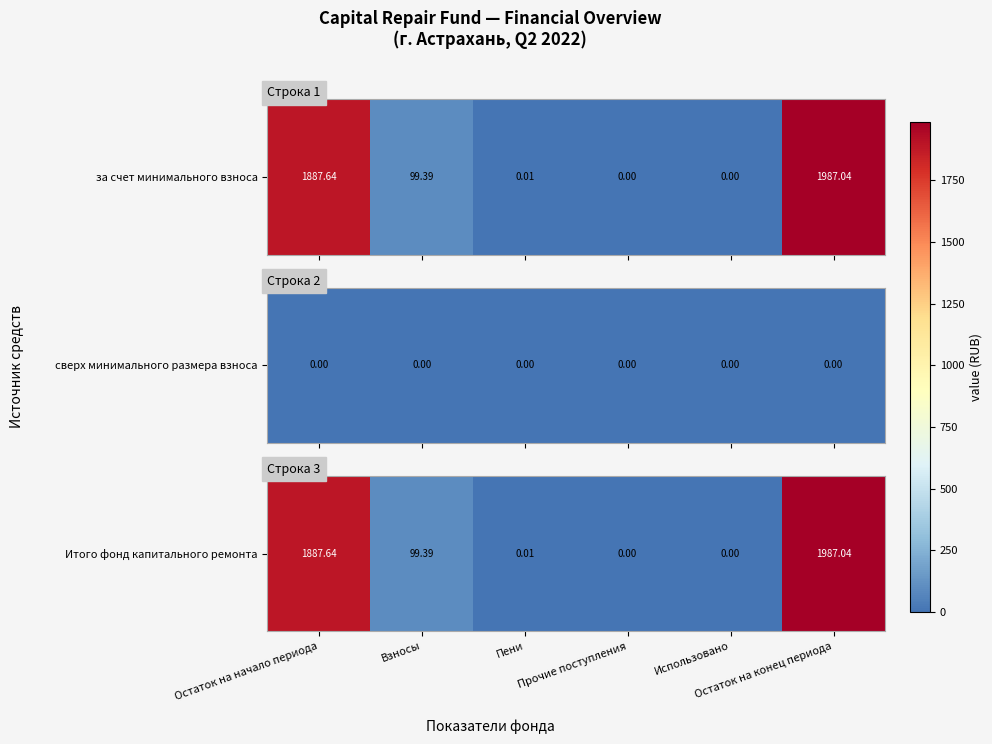

The value at Пени is 0.0. True or false?

True